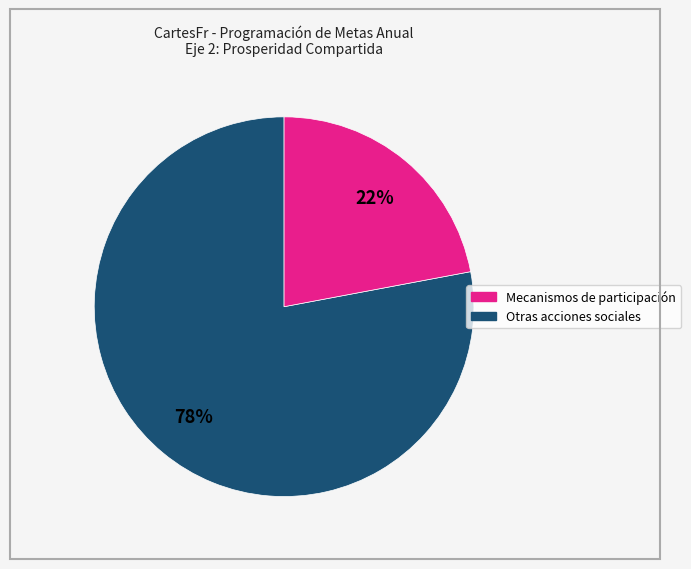

Is there any slice that represents more than half of the pie?

Yes